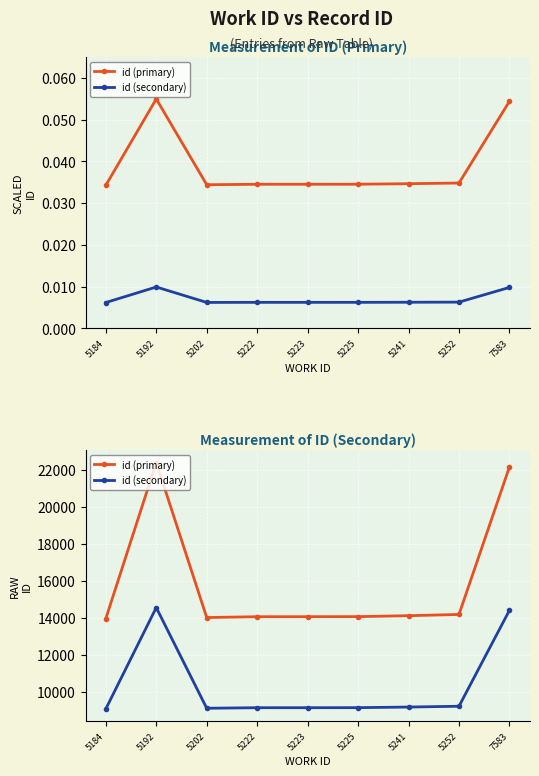

What is the sum of all id (primary) values?

142925.0